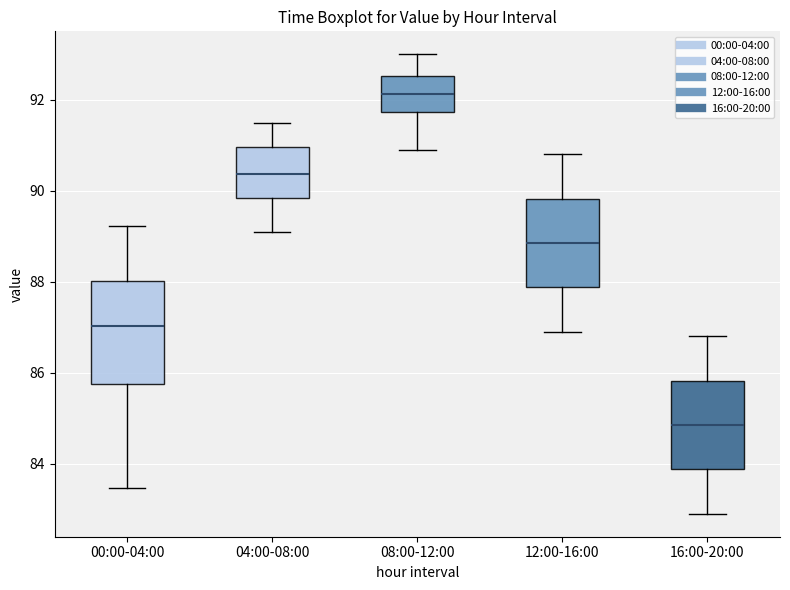

Where does the lower whisker of the box for 12:00-16:00 end on the y-axis? The values are not printed on the chart, so give them approximately, as read against the axis.

87.0